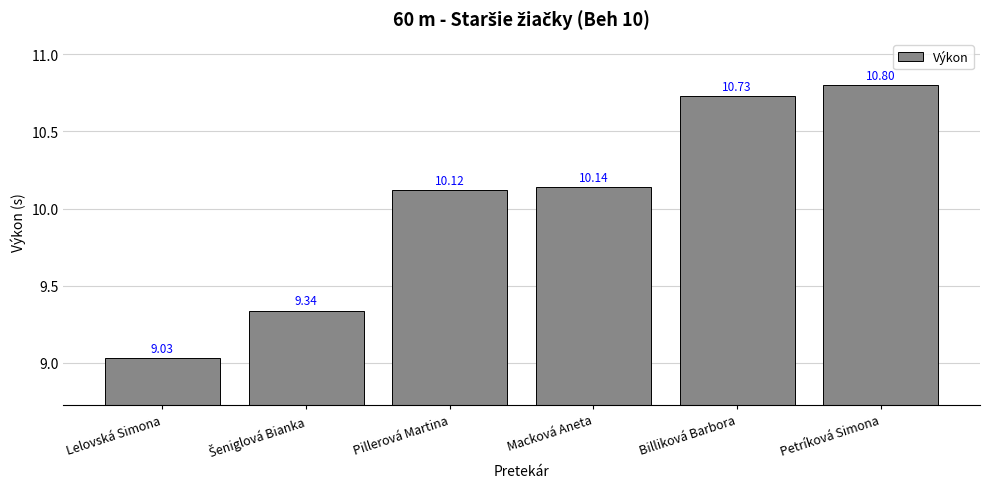

What is the maximum value shown in the chart?

10.8